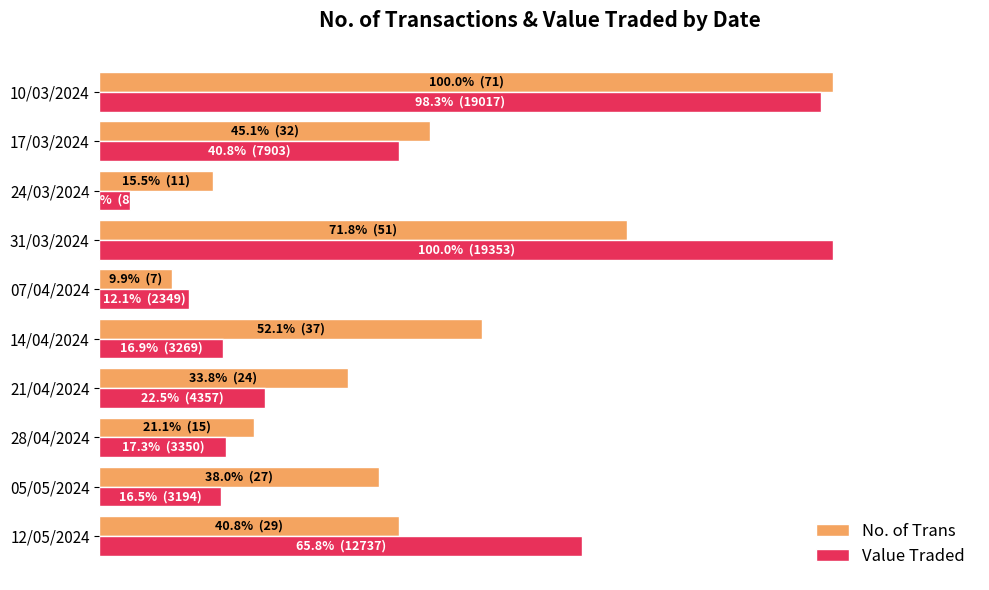

Rank the series by their maximum value, from lowest to highest.

No. of Trans, Value Traded